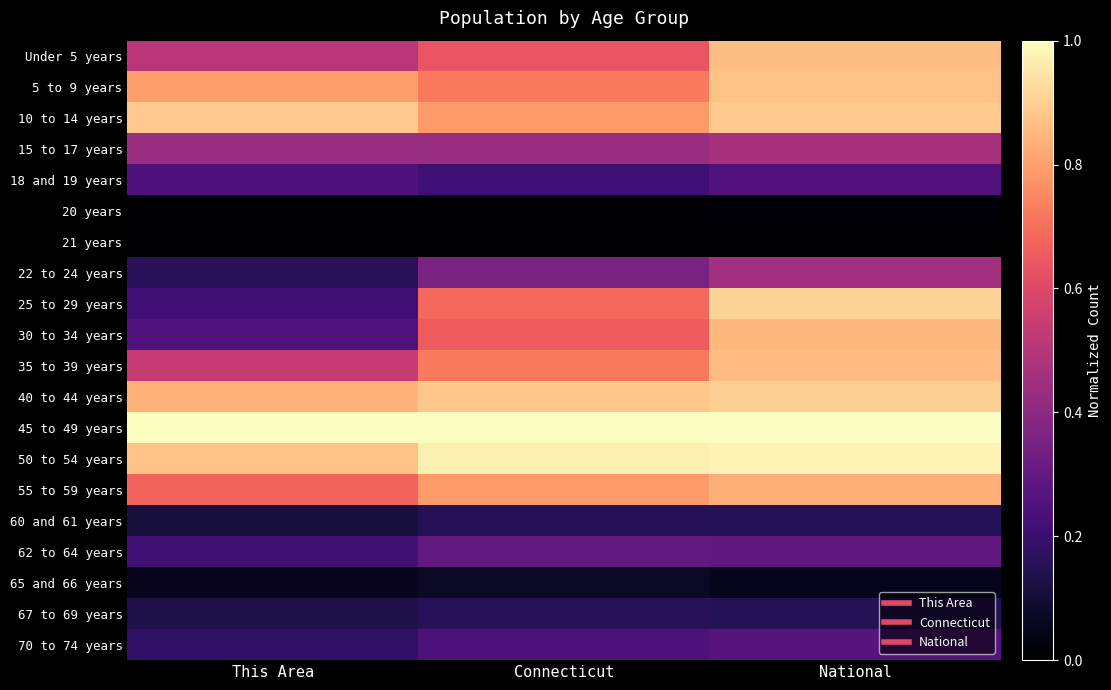

What is the spread (max minus min) of values at This Area?

1.0